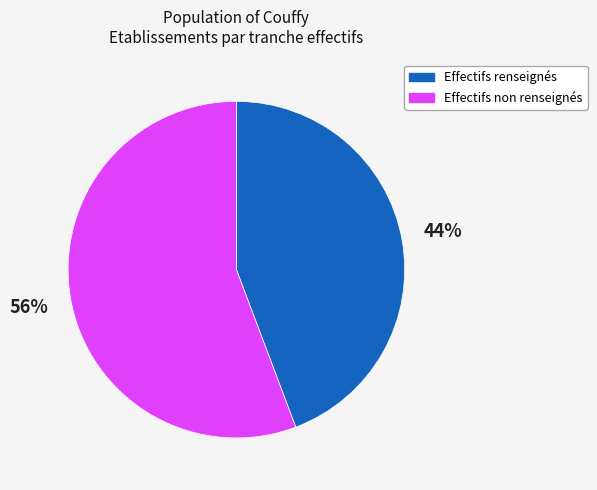

To the nearest percent, what is the average slice percentage?

50%